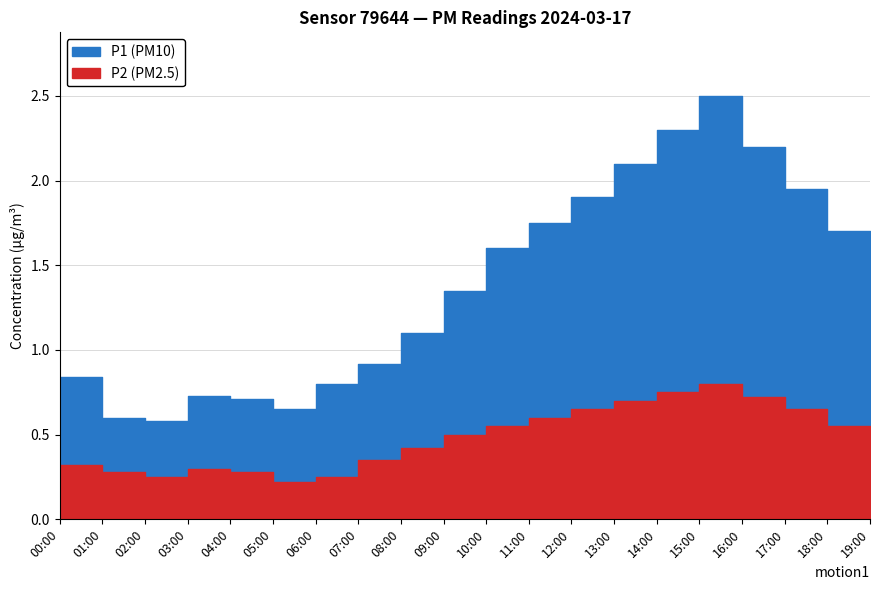

How many interior local valleys does the P1 series have?

2